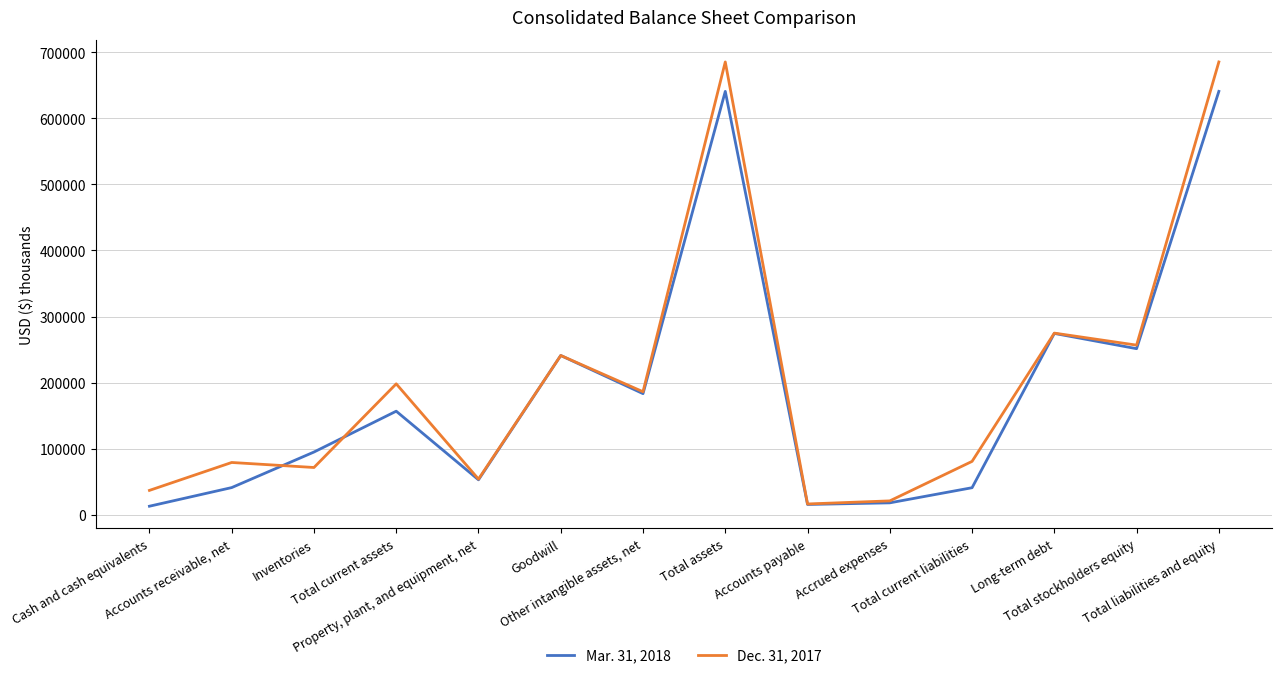

Rank the series by their maximum value, from lowest to highest.

Mar. 31, 2018, Dec. 31, 2017